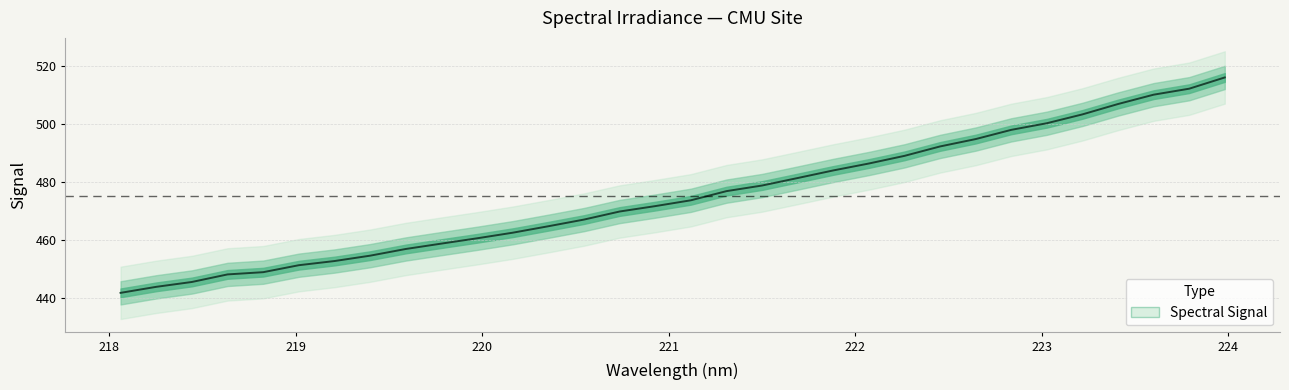

What position from the left is 218.0596?

1